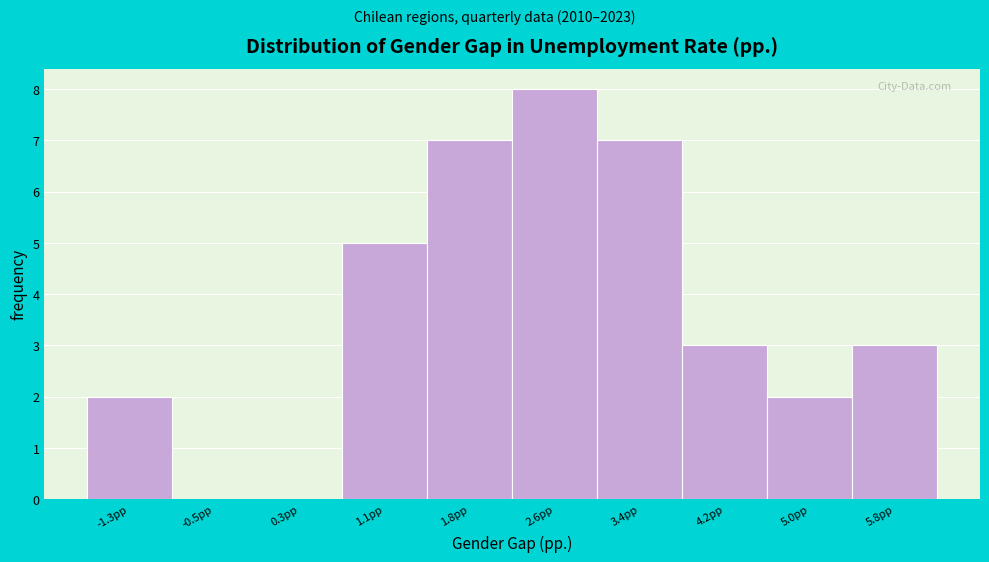

Reading left to right, transcribe this chart: for each bar, give the range it covers on the x-axis and its height. Neither the bar edges nor the heights are printed on the chart, so give them approximately, as read against the axes.

-1.7 to -0.9: 2
-0.9 to -0.1: 0
-0.1 to 0.7: 0
0.7 to 1.5: 5
1.5 to 2.2: 7
2.2 to 3.0: 8
3.0 to 3.8: 7
3.8 to 4.6: 3
4.6 to 5.4: 2
5.4 to 6.2: 3